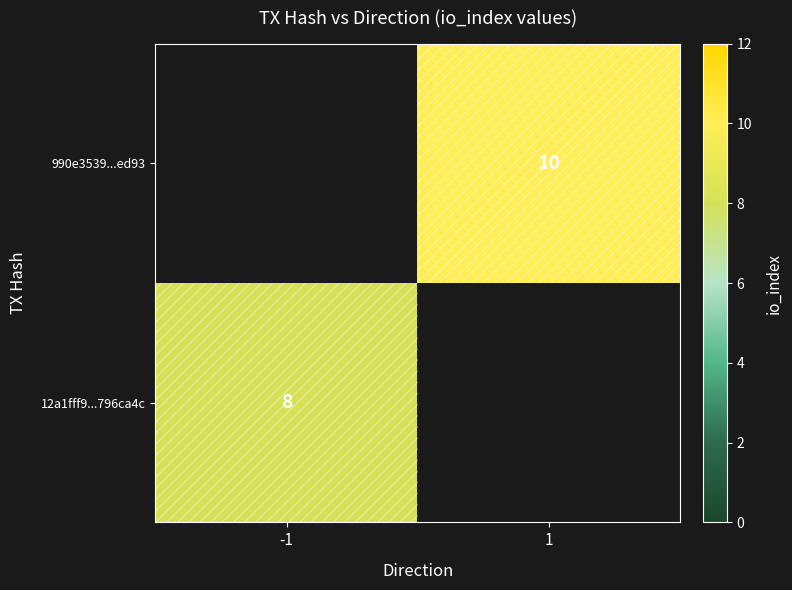

At how many categories does at least one series exceed 6?

2